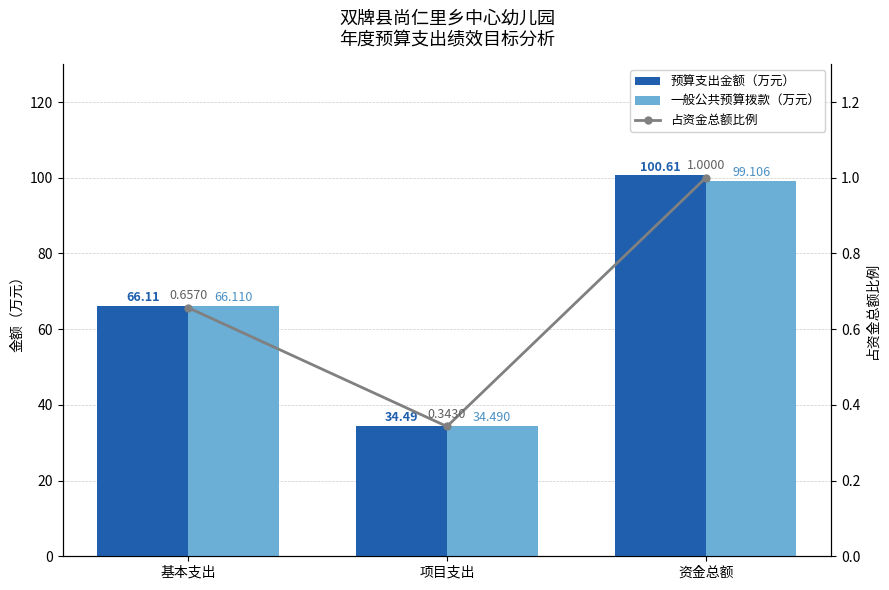

Which label corresponds to the largest value in the chart?

资金总额